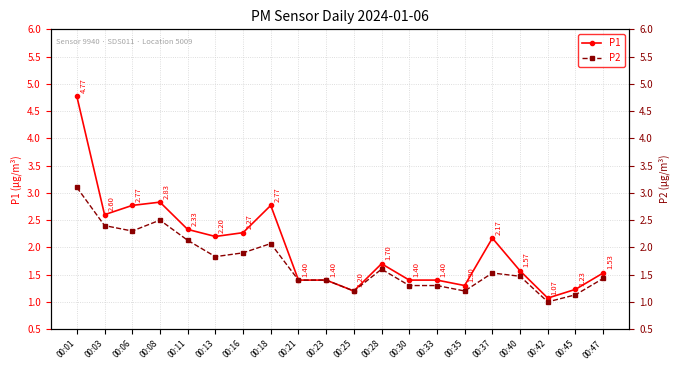

True or false: P2 and P1 intersect in this chart.

False